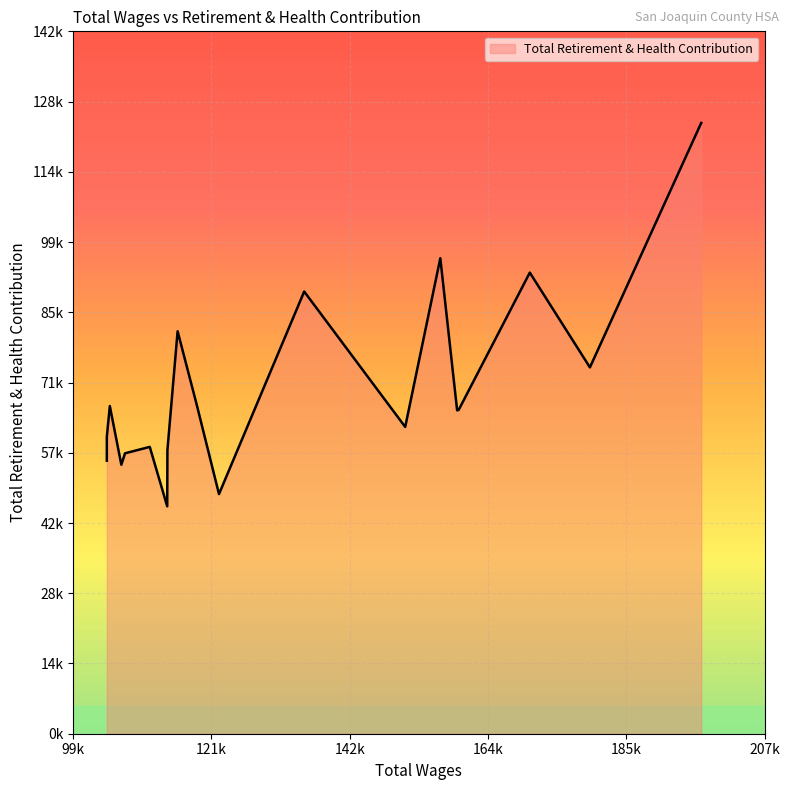

Is it true that the value at 104740.0 is 89646?

False